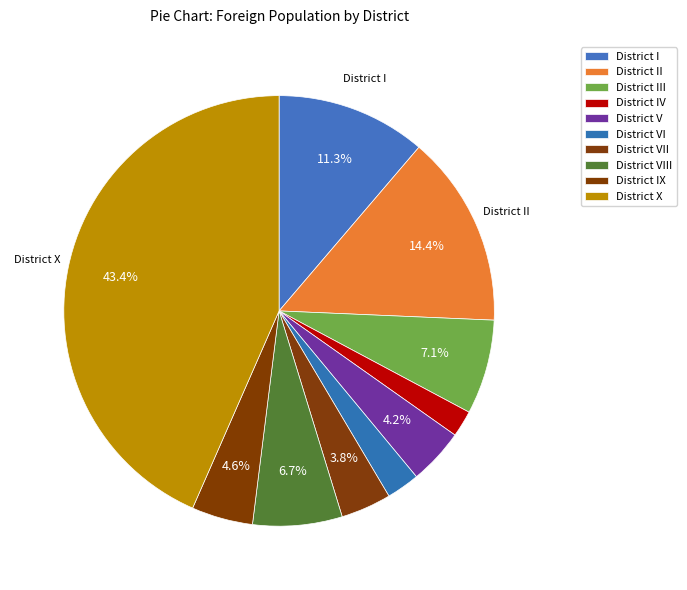

How many segments does this pie chart have?

10